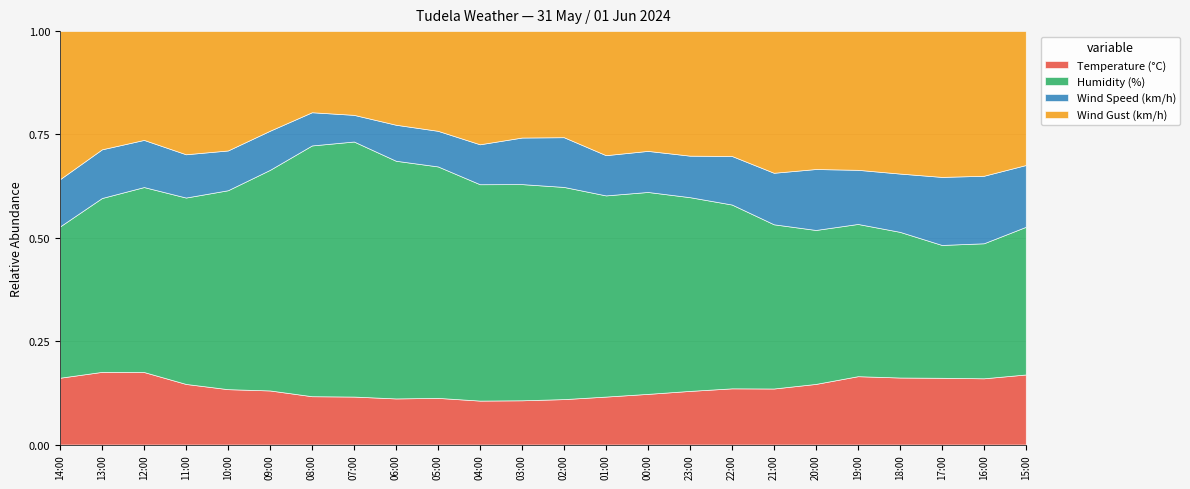

Rank the series at 04:00 from lowest to highest value.

Wind Speed (km/h), Temperature (°C), Wind Gust (km/h), Humidity (%)